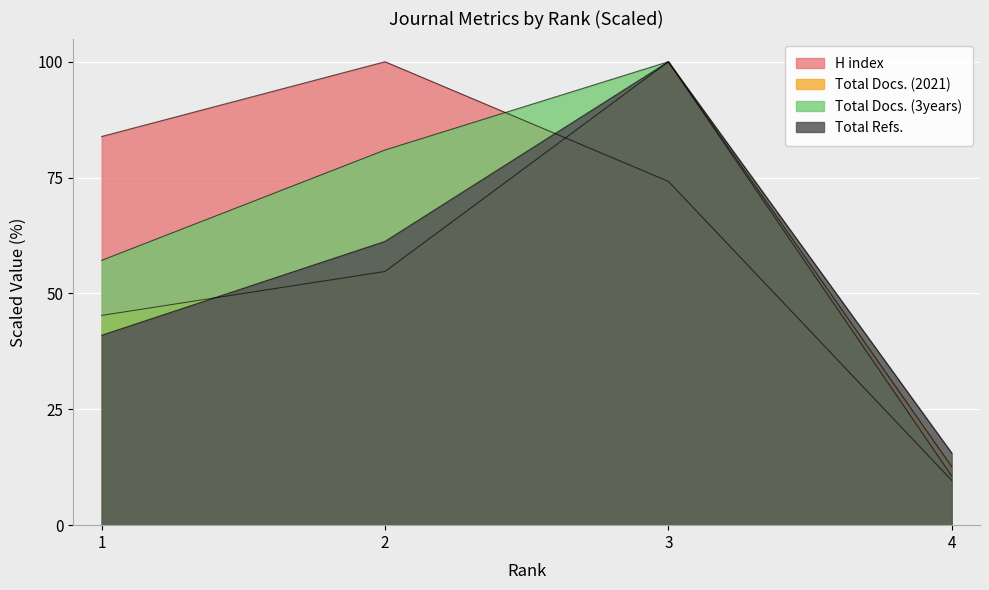

Which series has the largest range (max minus min)?

H index